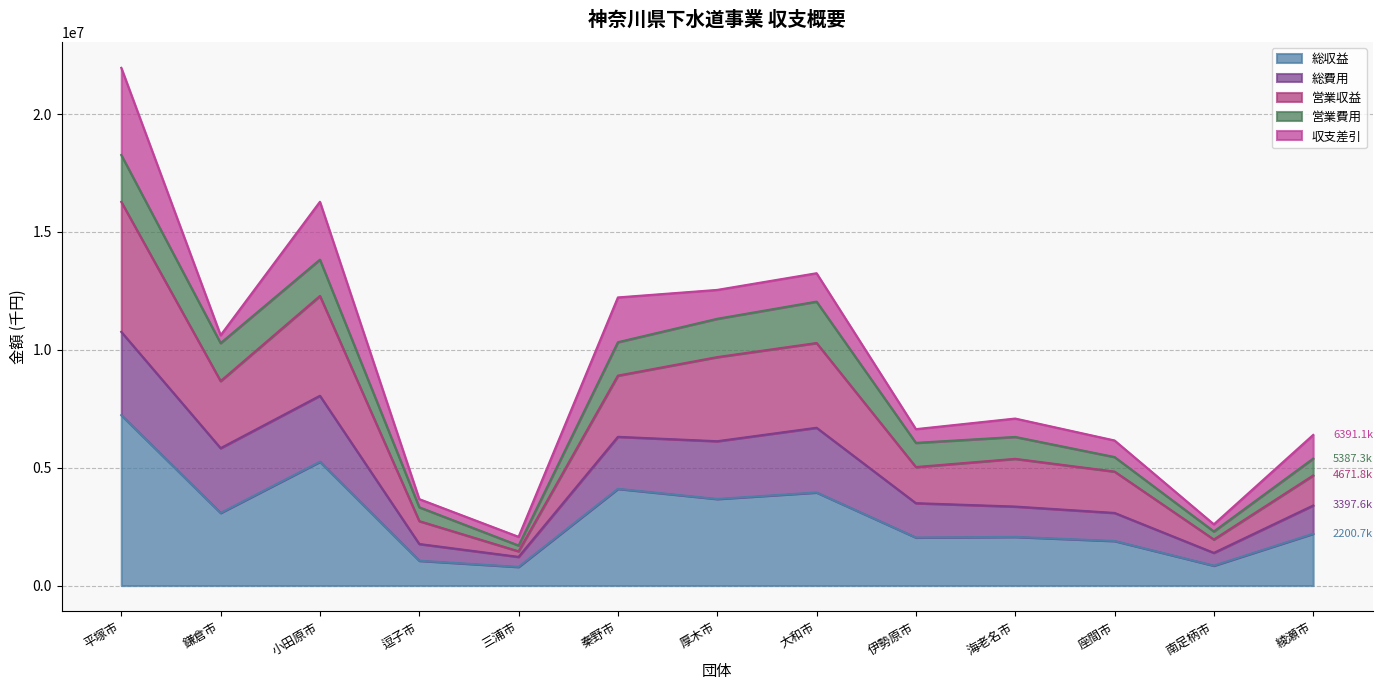

At which category is the sum across all series the highest?

平塚市